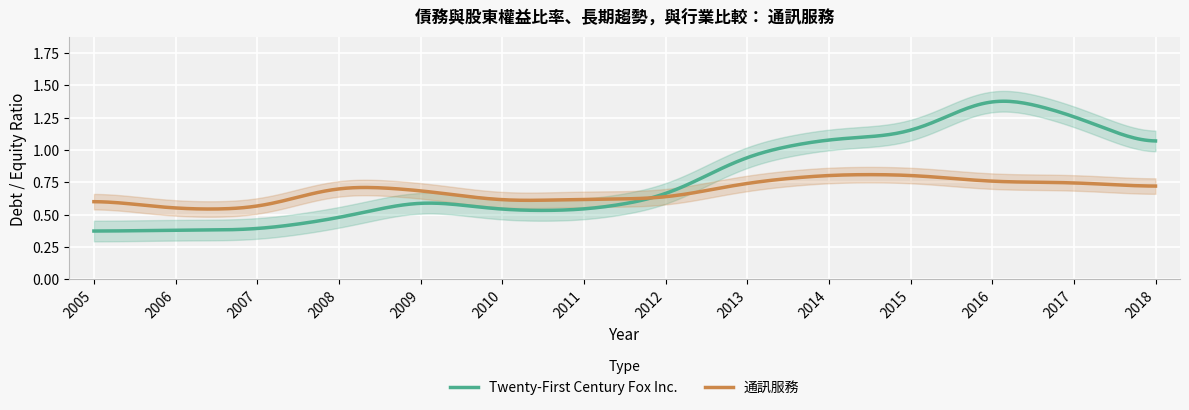

What is the sum of all 通訊服務 values?

204.8